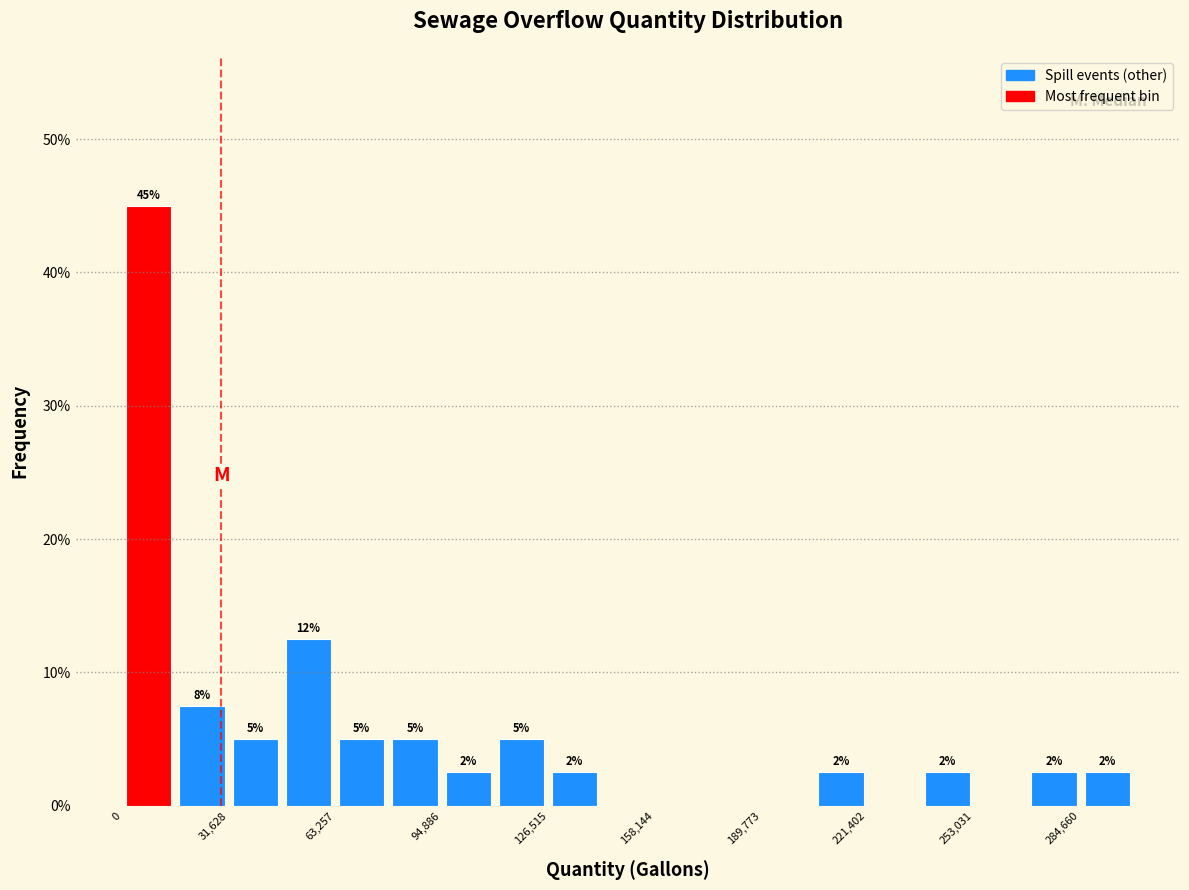

Read against the x-axis, roughly where is the centre of the tallest bar?

10000